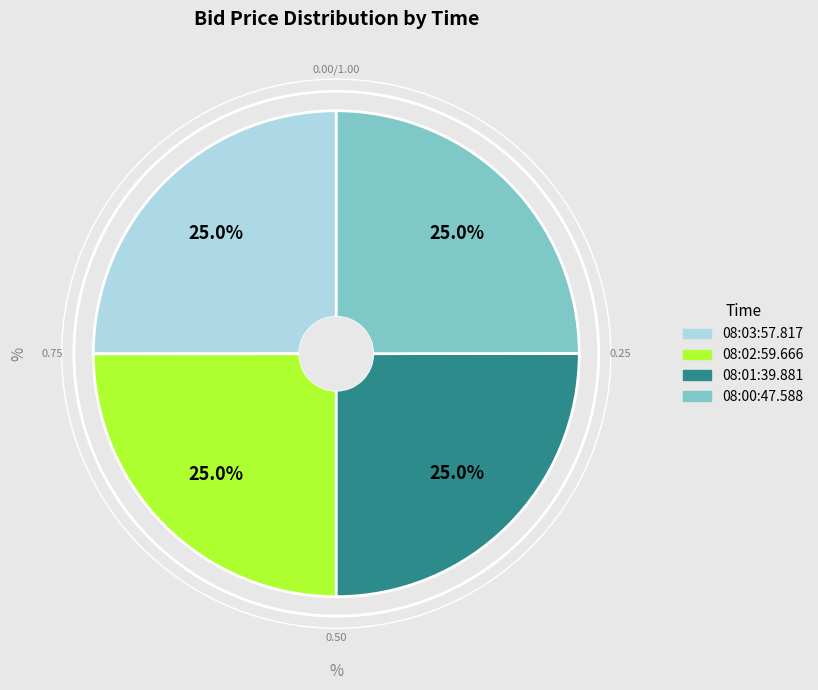

What is the ratio of the value at 08:01:39.881 to the value at 08:03:57.817?

1.0